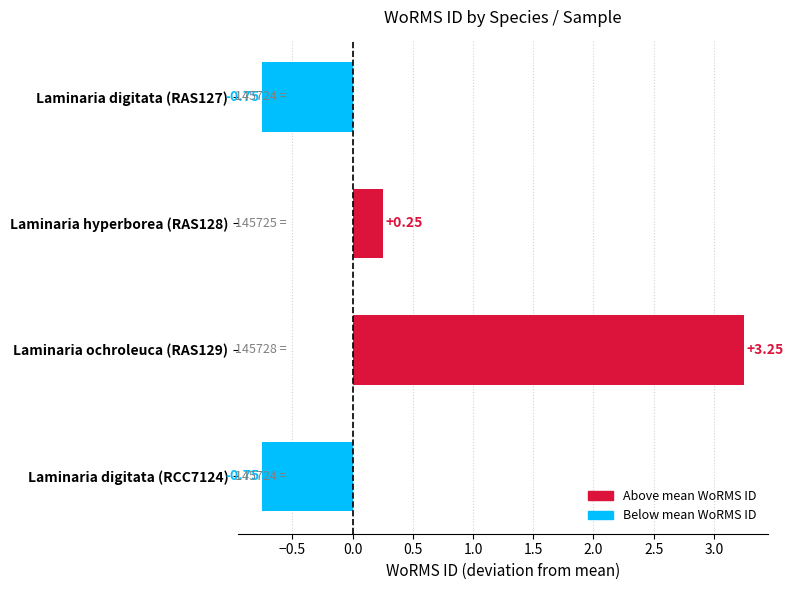

Where is the data nearest to the value 1?

Laminaria hyperborea (RAS128)